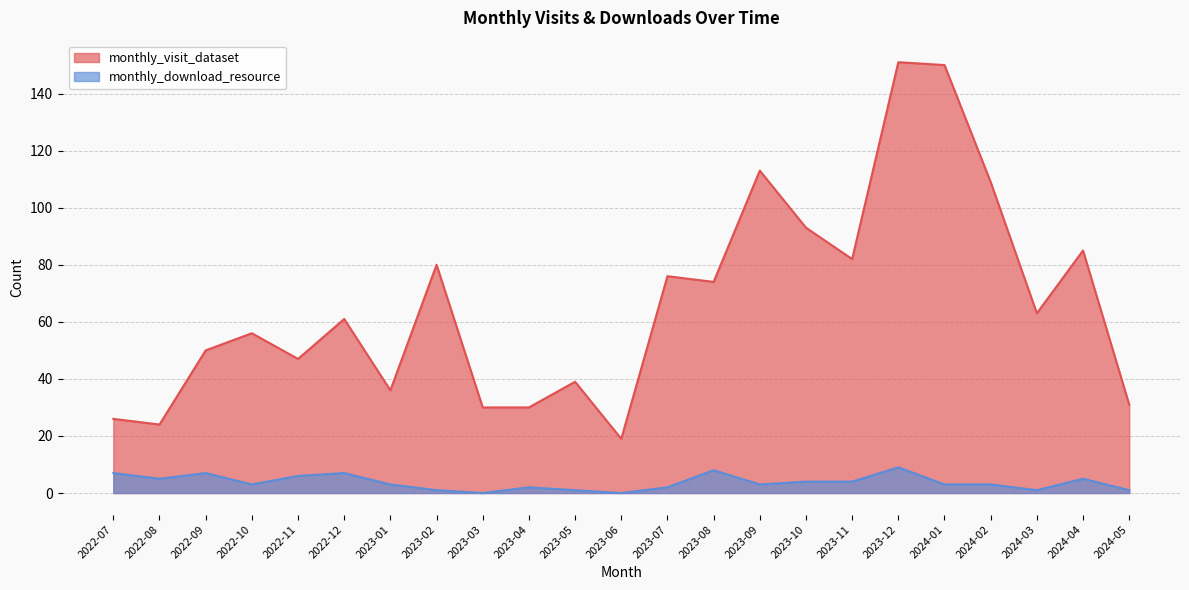

Count the monthly_download_resource values in the range 1 to 6.

16